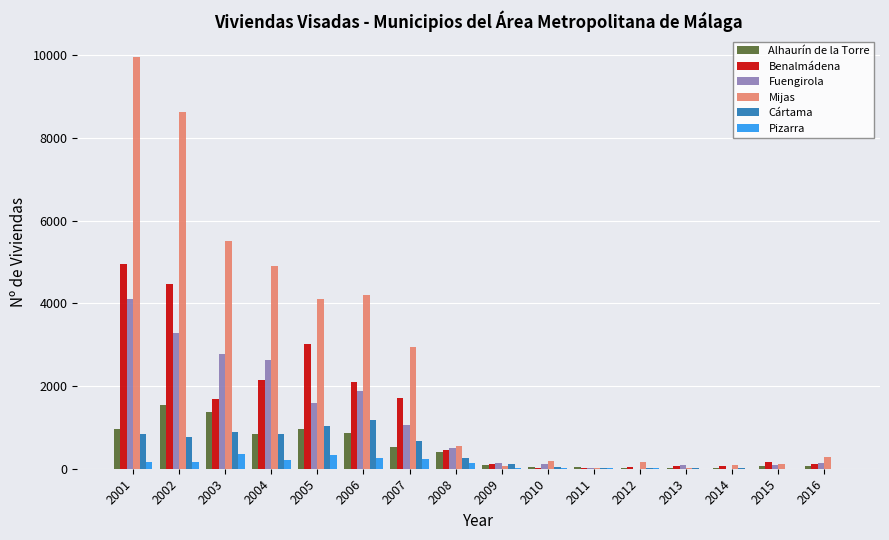

Is it true that Fuengirola equals 1890 at 2006?

True